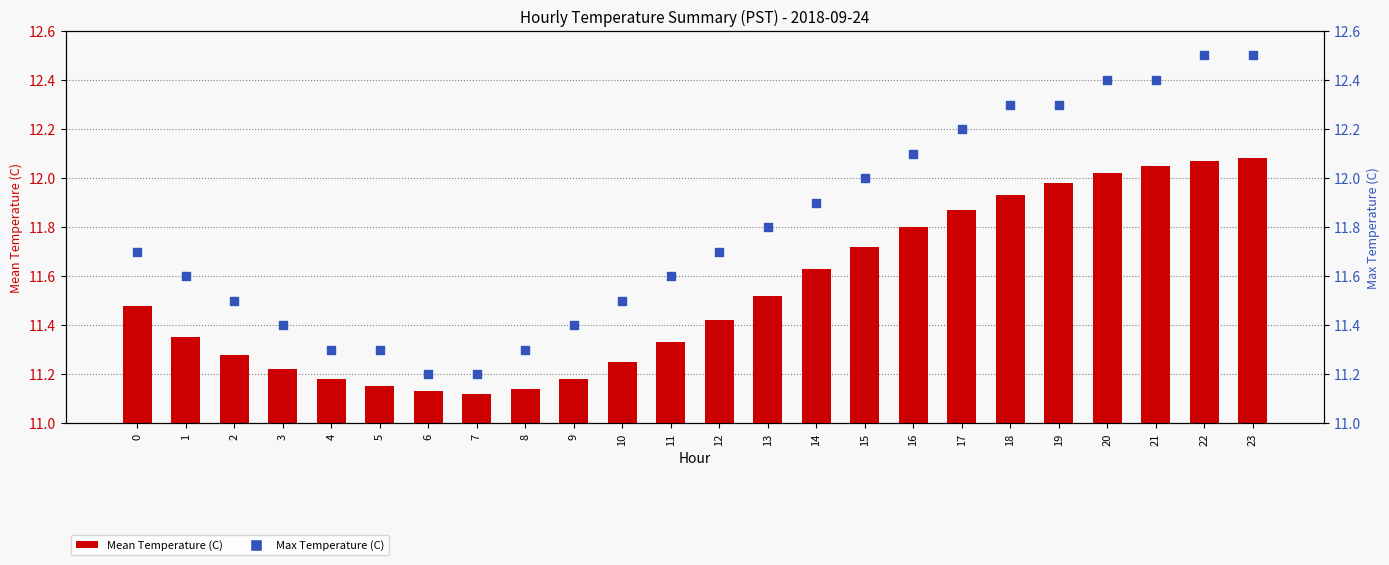

Is the value of Mean Temperature (C) at 23 greater than the value of Max Temperature (C) at 9?

Yes